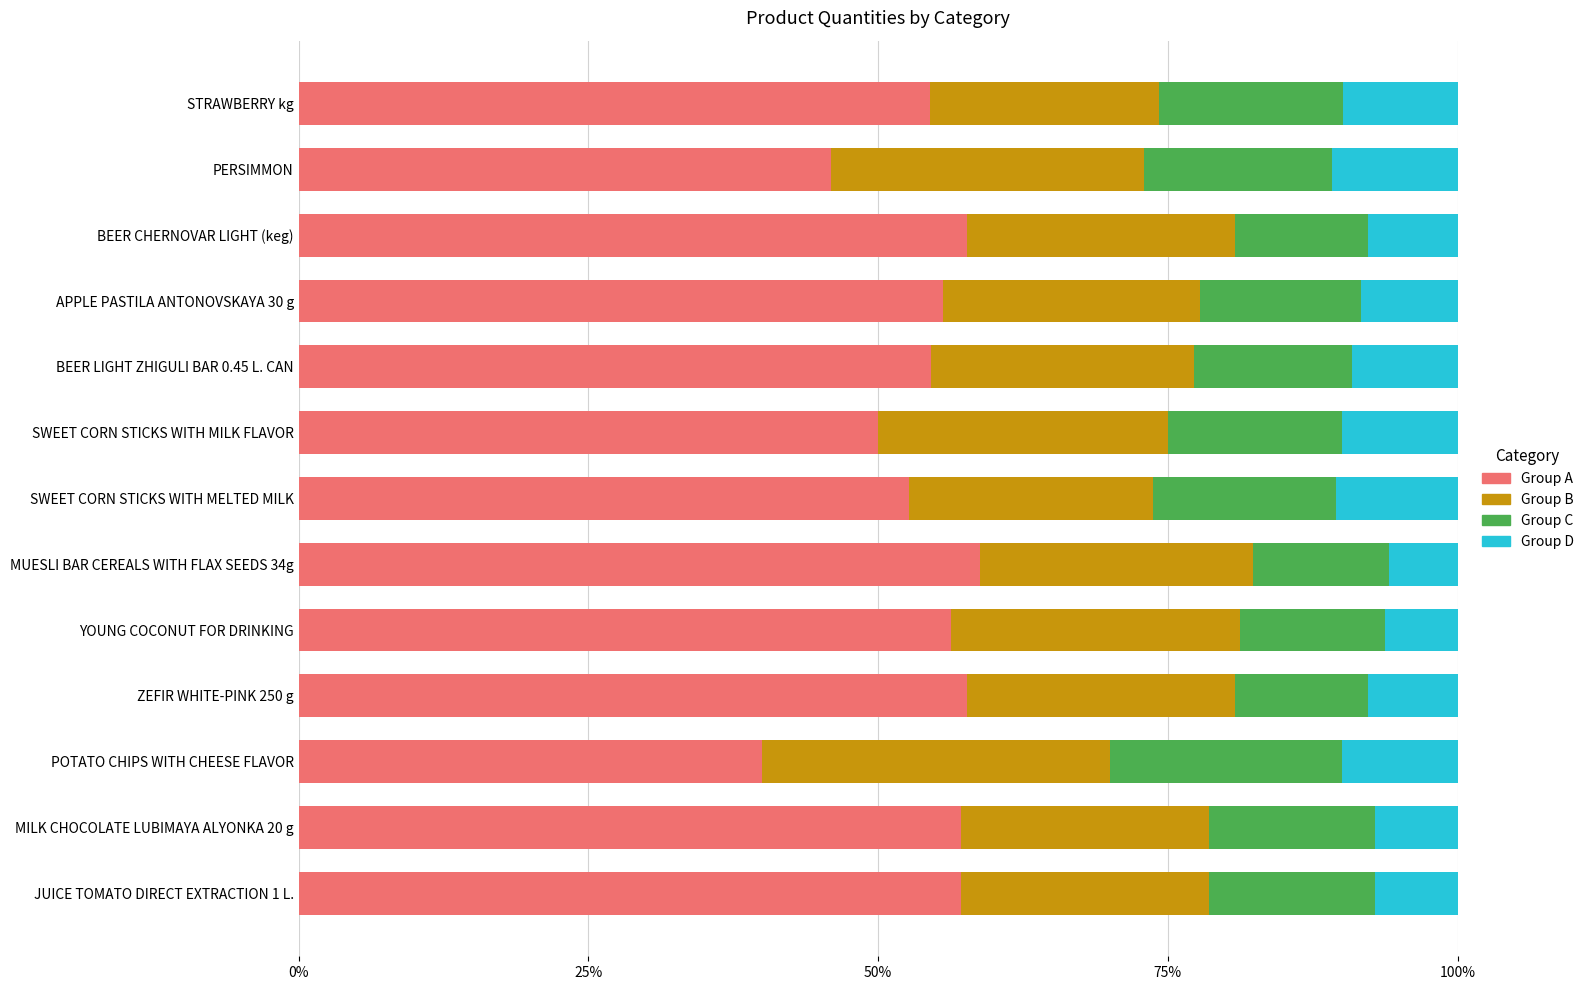

At which label does Group A reach its minimum?

POTATO CHIPS WITH CHEESE FLAVOR